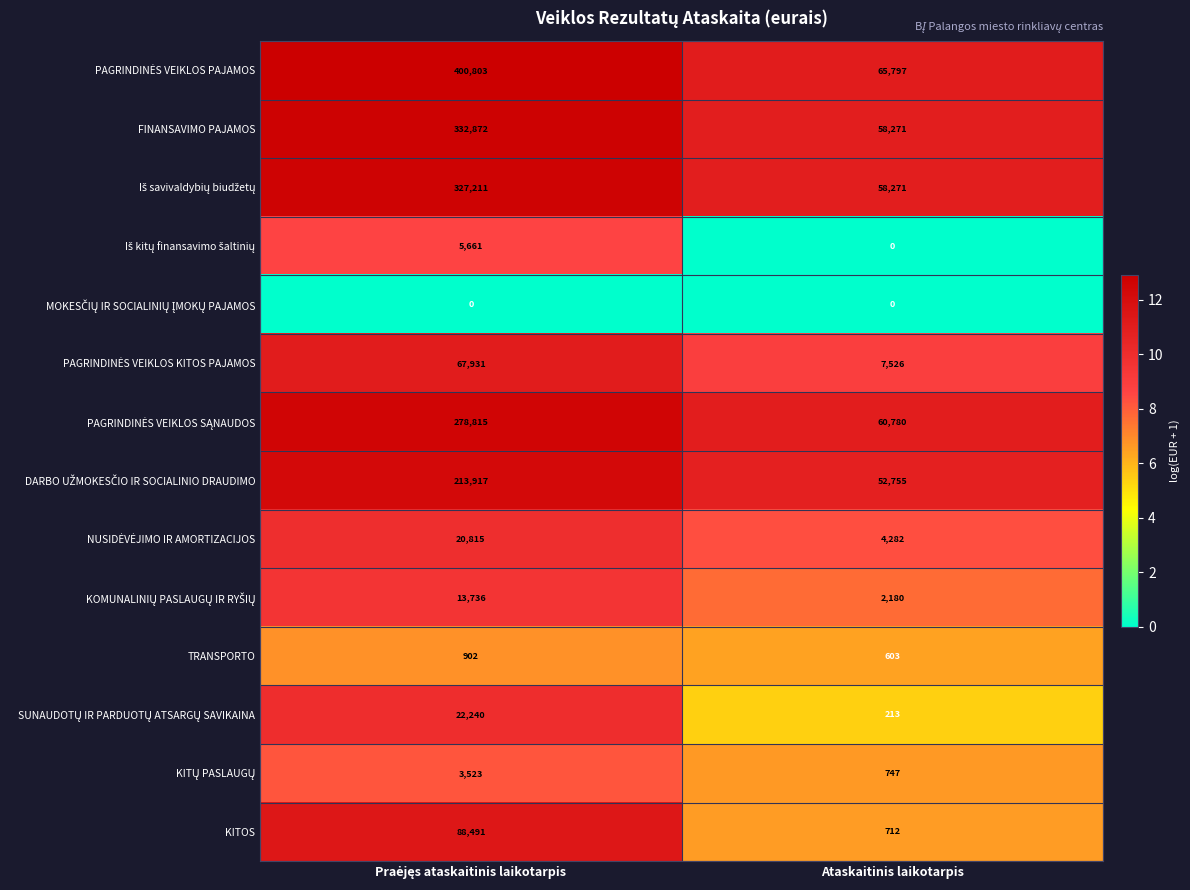

What is the sum of all TRANSPORTO values?

1505